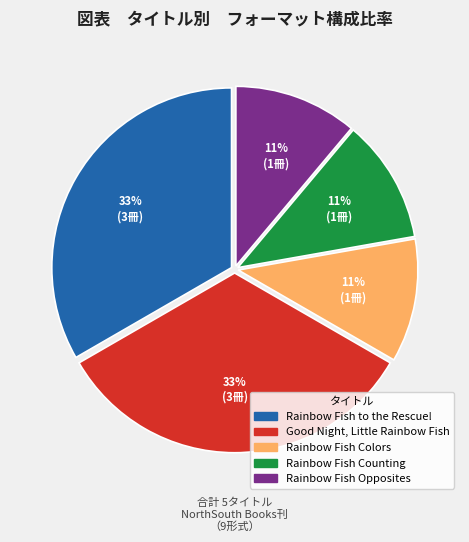

What percentage is the Good Night, Little Rainbow Fish slice, to the nearest percent?

33%